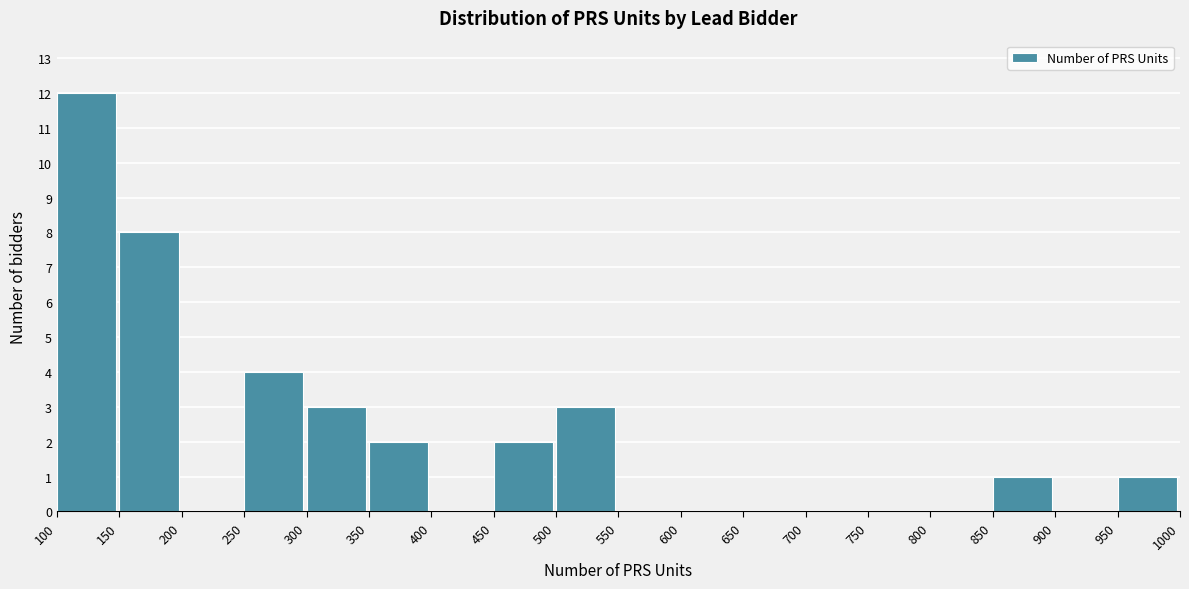

Reading left to right, transcribe this chart: for each bar, give the range it covers on the x-axis and its height. The values are not printed on the chart, so give them approximately, as read against the axis.

100 to 150: 12
150 to 200: 8
200 to 250: 0
250 to 300: 4
300 to 350: 3
350 to 400: 2
400 to 450: 0
450 to 500: 2
500 to 550: 3
550 to 600: 0
600 to 650: 0
650 to 700: 0
700 to 750: 0
750 to 800: 0
800 to 850: 0
850 to 900: 1
900 to 950: 0
950 to 1000: 1